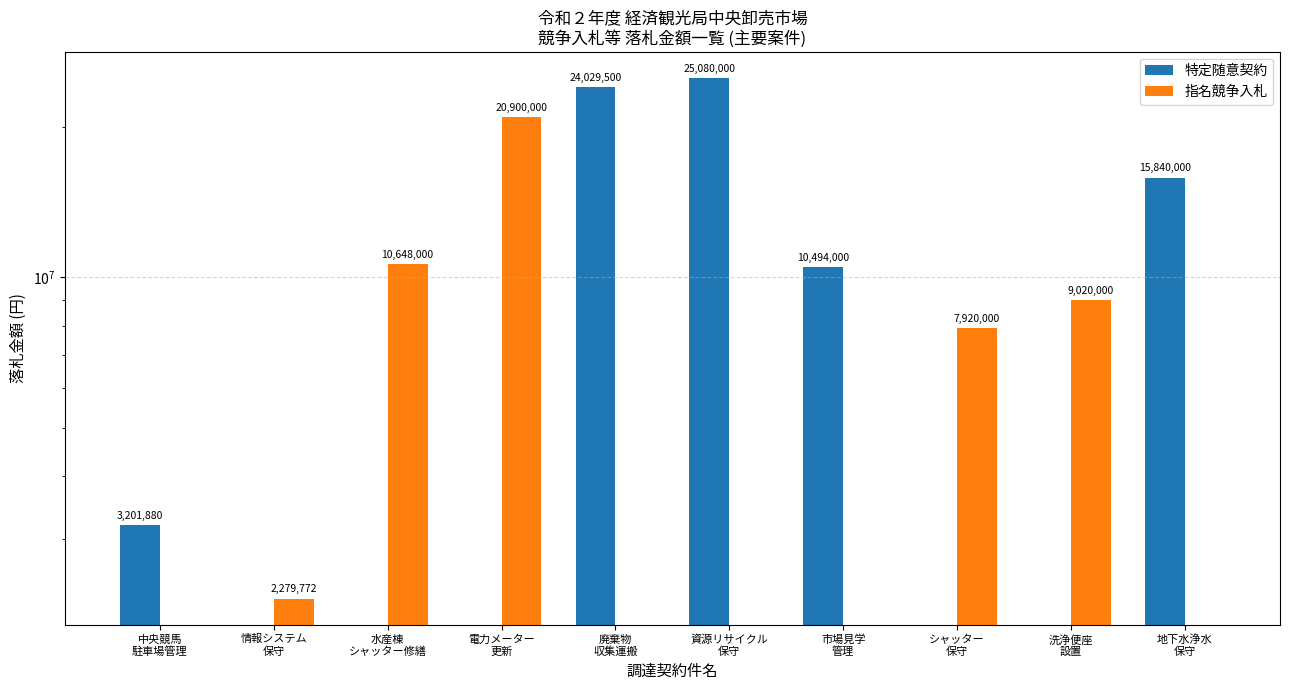

Which series has the widest spread of values?

特定随意契約